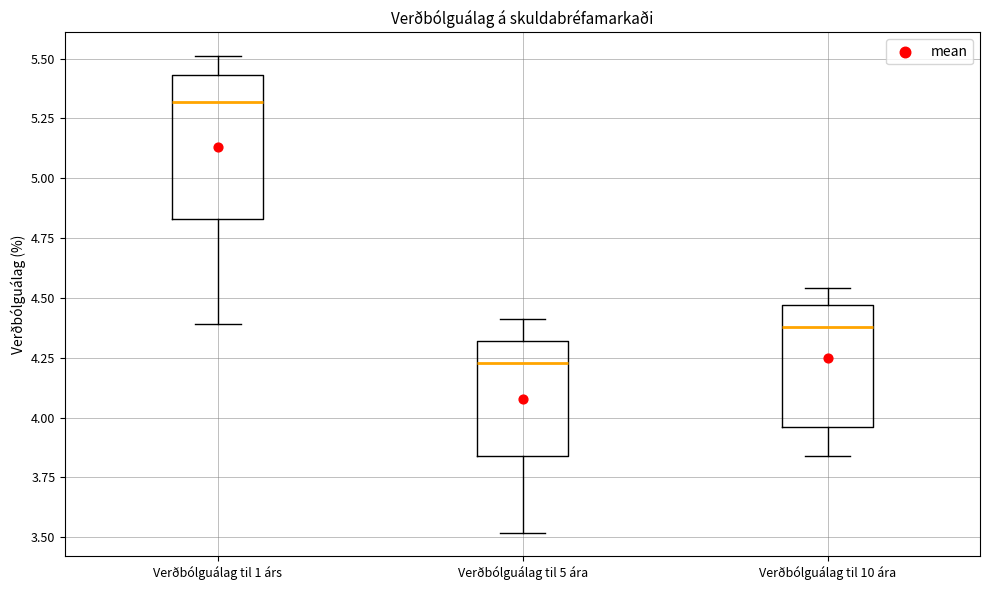

Comparing the boxes themselves (not the whiskers), which one is the tallest?

Verðbólguálag til 1 árs